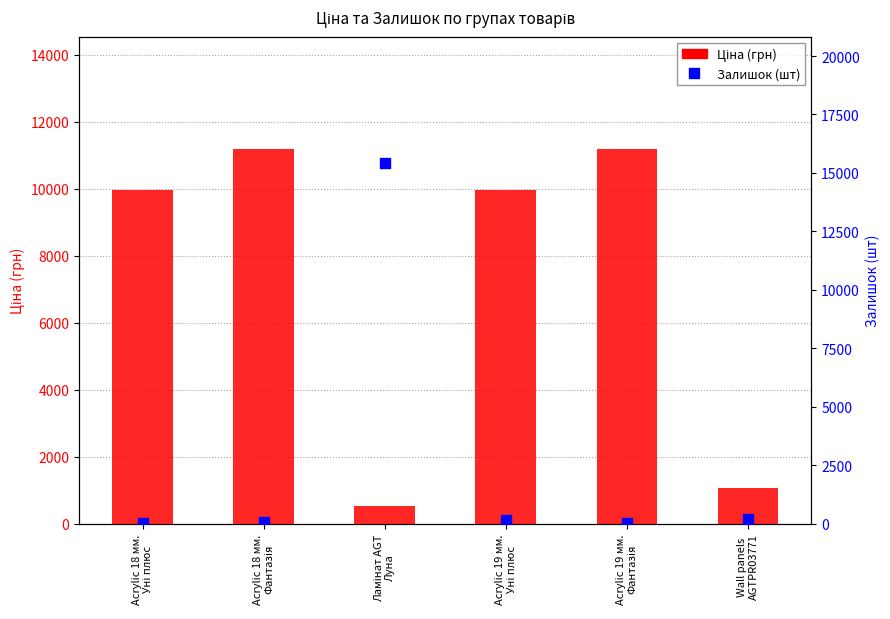

What is the total value across all series at Acrylic 18 мм.
Уні плюс?

10015.0